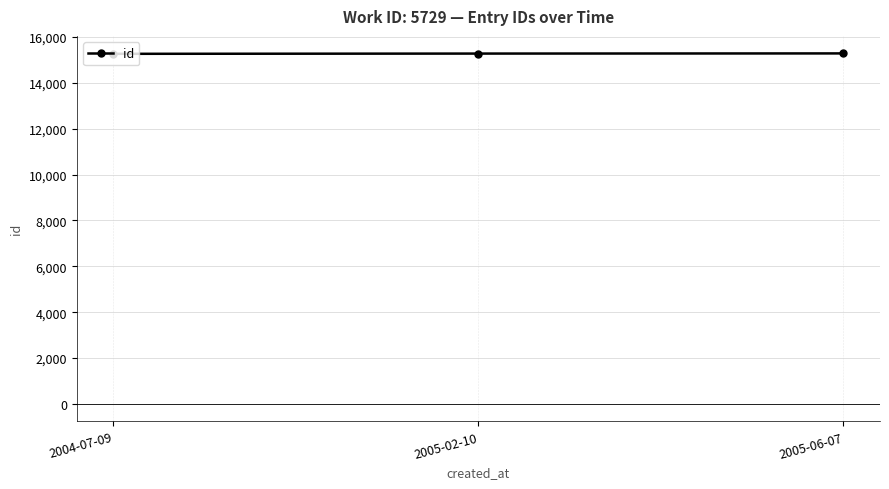

The value at 2005-06-07 is 7917. True or false?

False